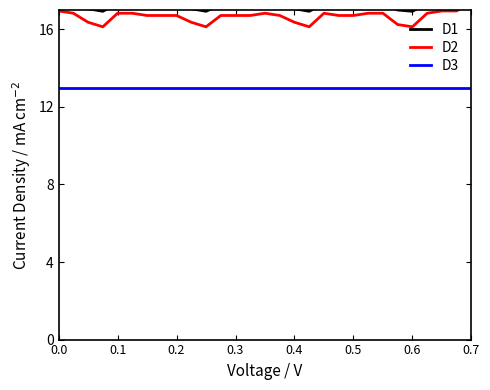

What is the value of the D3 point at the 24th from the left?

13.0